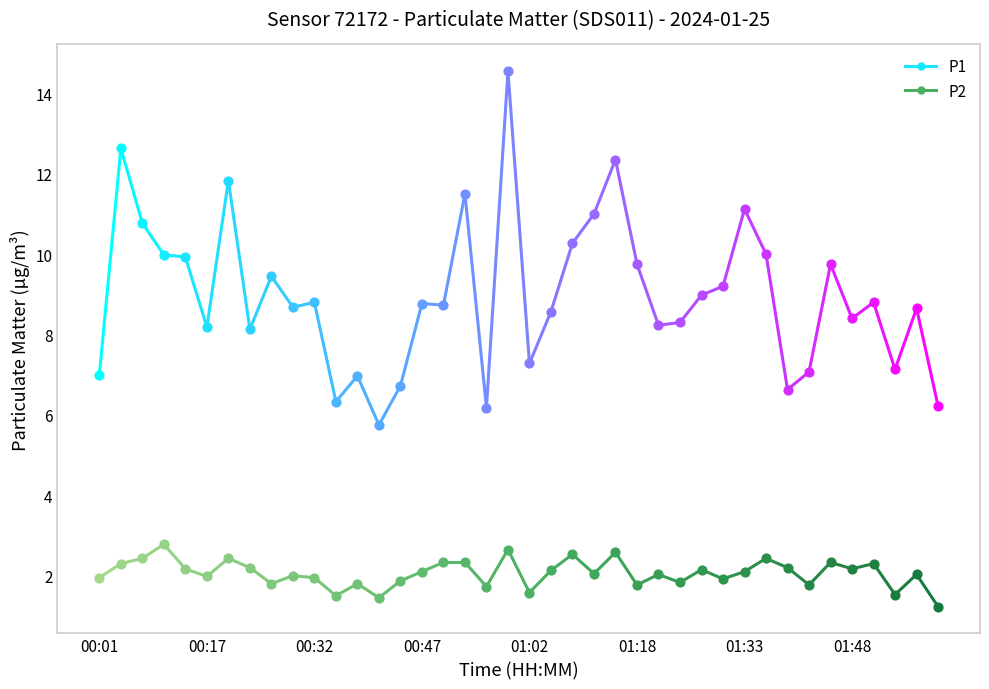

At which category is the sum across all series the highest?

00:59